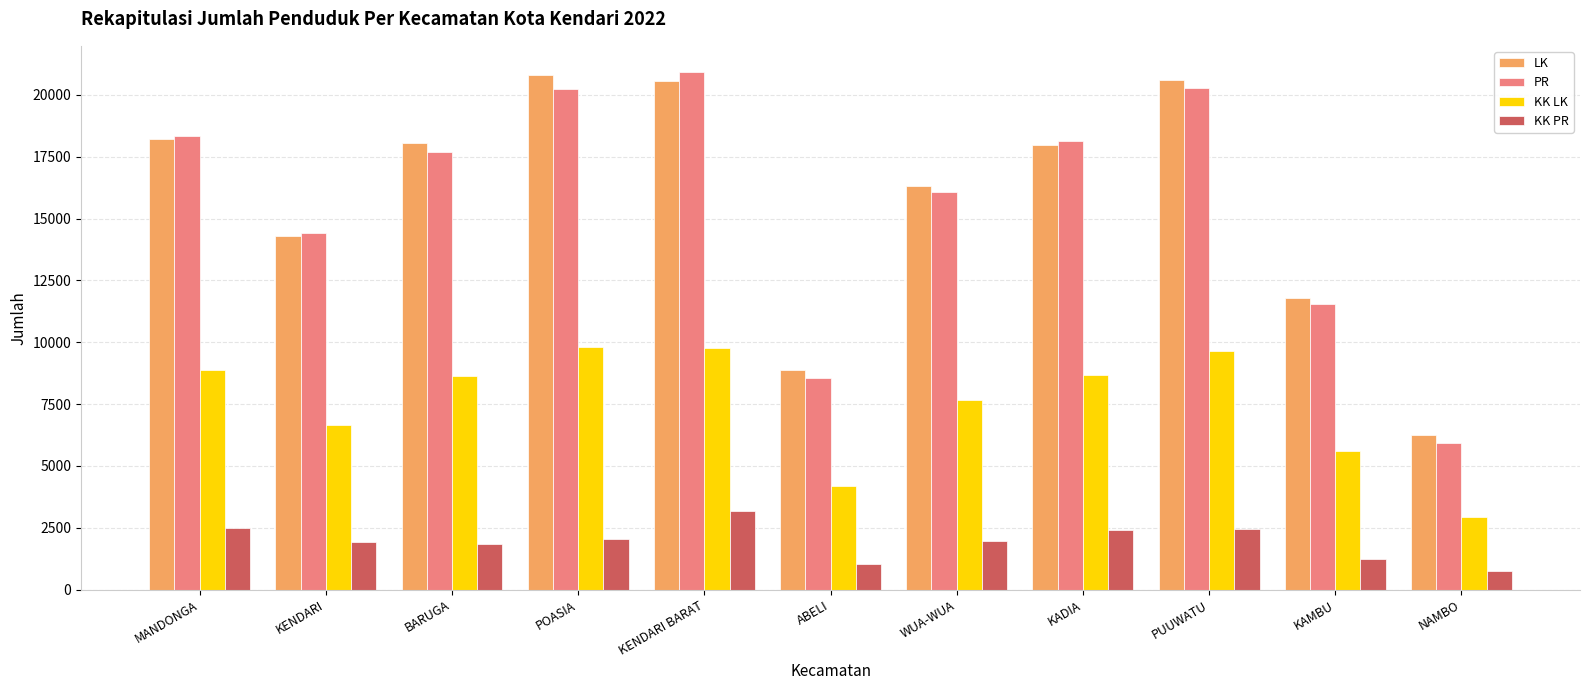

Is the value of PR at KAMBU greater than the value of KK LK at PUUWATU?

Yes